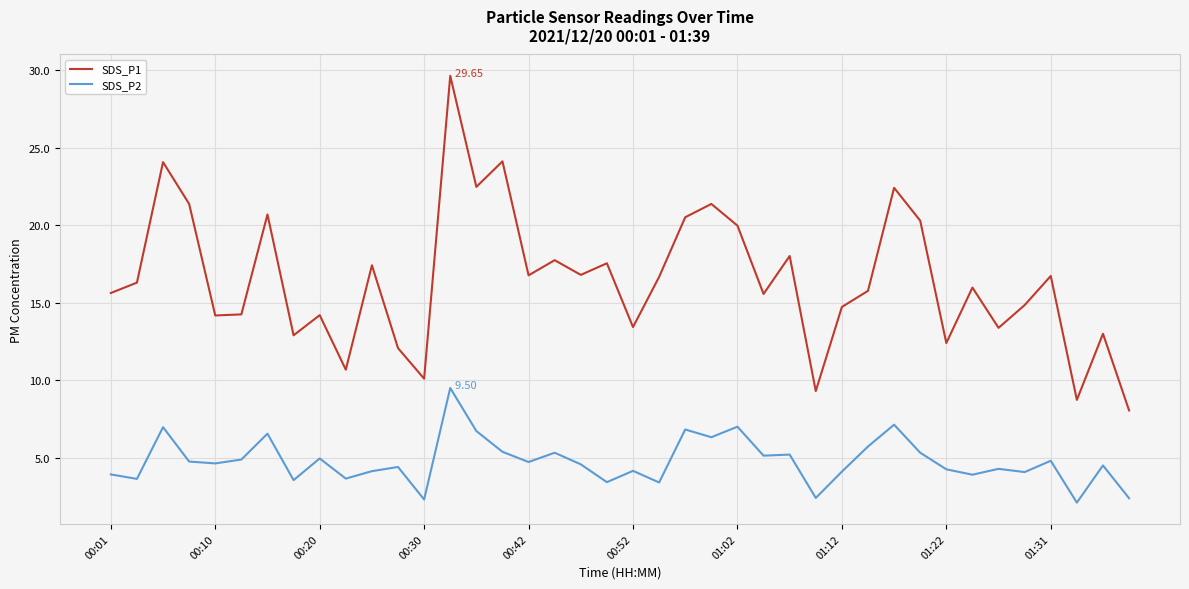

What is the difference between the maximum and minimum values in the SDS_P1 series?

21.6